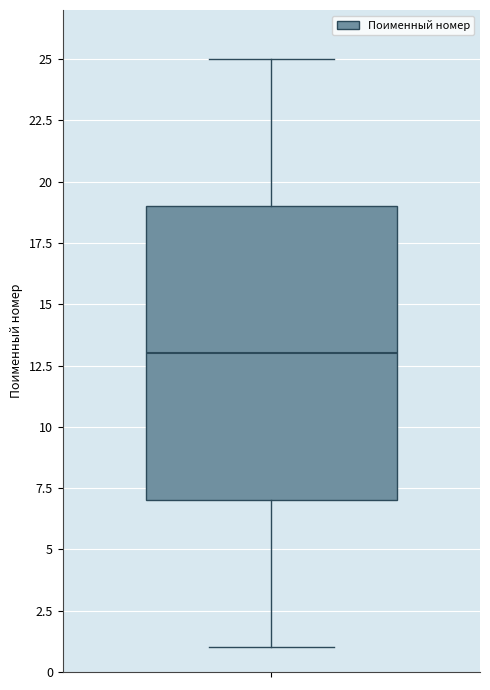

Read this box plot against the y-axis: the position of the median line, the range covered by the box, and the ends of both whiskers. The values are not printed on the chart, so give them approximately, as read against the axis.

median 13, box 7 to 19, whiskers 1 to 25